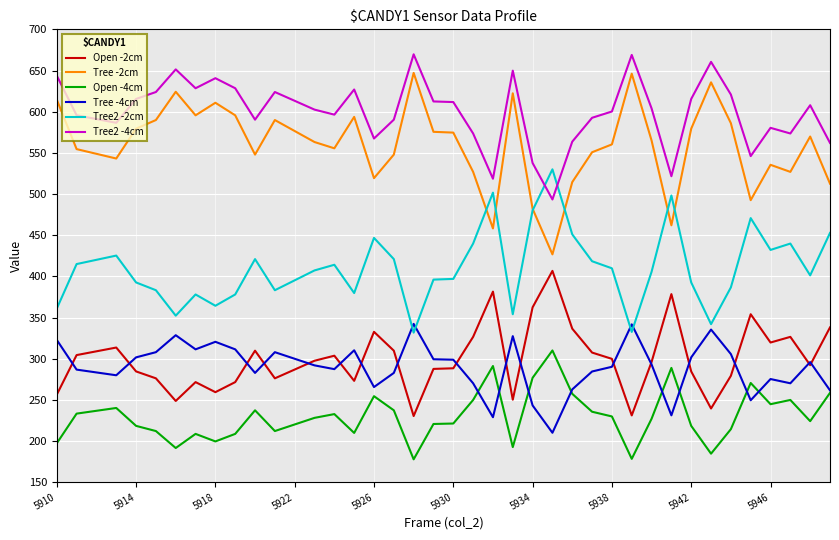

What are all the series names shown in the legend?

Open -2cm, Tree -2cm, Open -4cm, Tree -4cm, Tree2 -2cm, Tree2 -4cm